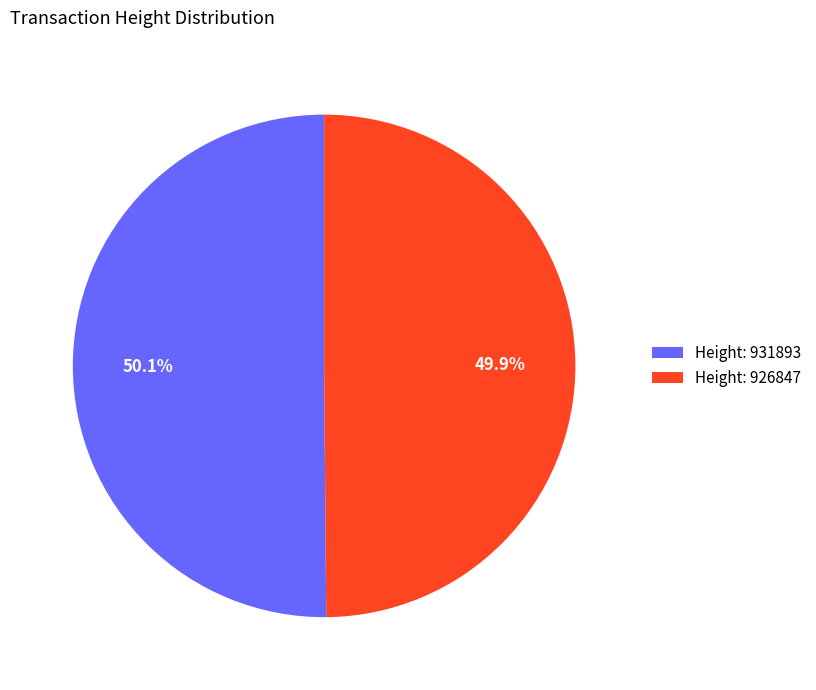

How many slices are in this pie chart?

2